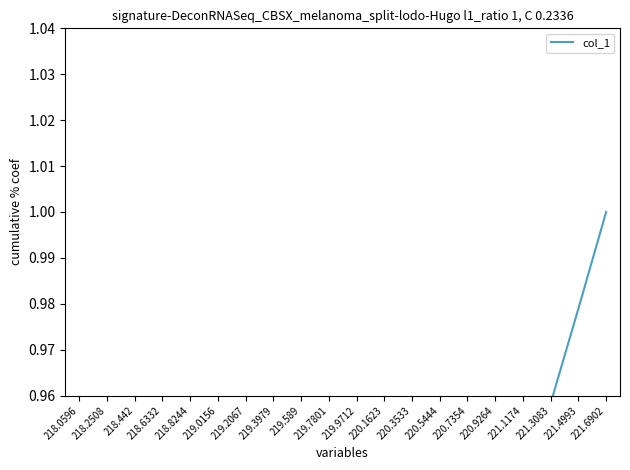

What value does the data have at 219.3979?

0.8